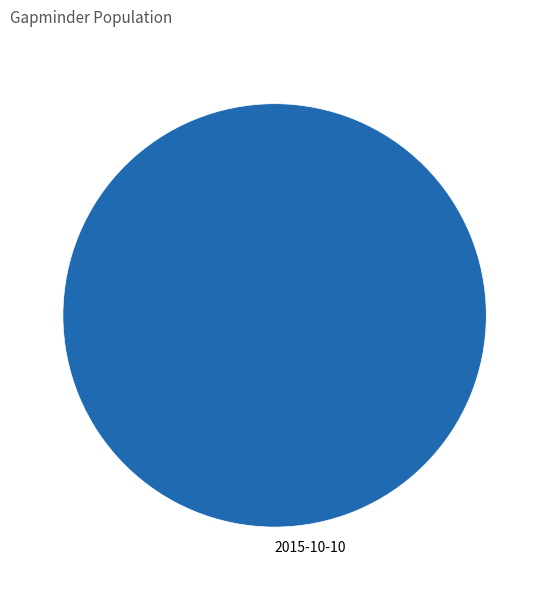

Rank the categories by value from highest to lowest.

2015-10-10